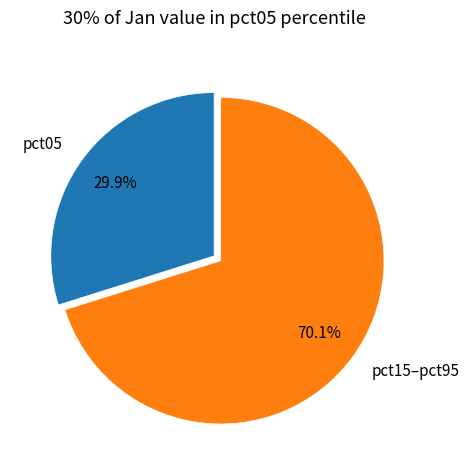

Which category accounts for the majority?

pct15–pct95